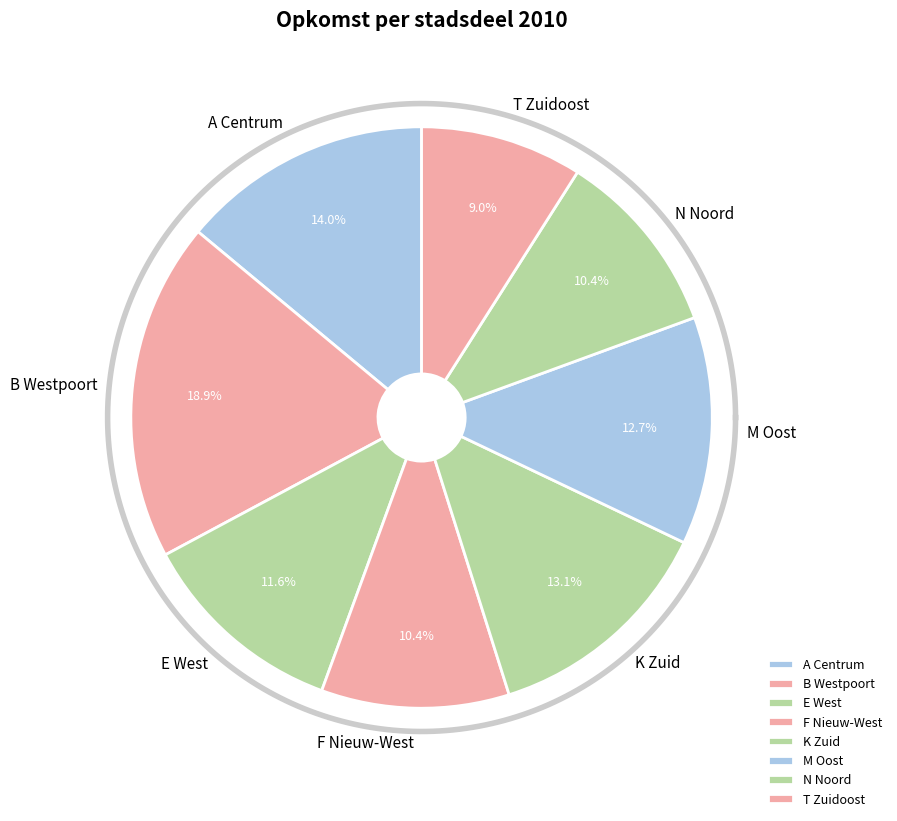

Rank the categories by value from highest to lowest.

B Westpoort, A Centrum, K Zuid, M Oost, E West, F Nieuw-West, N Noord, T Zuidoost